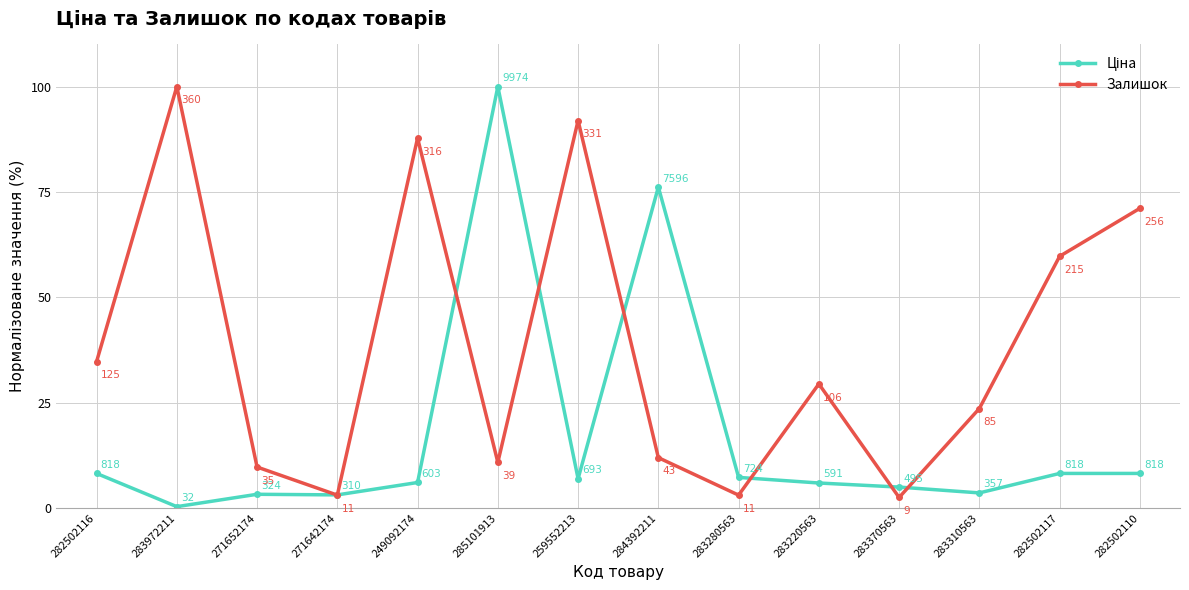

Where is Залишок nearest to the value 51?

282502117